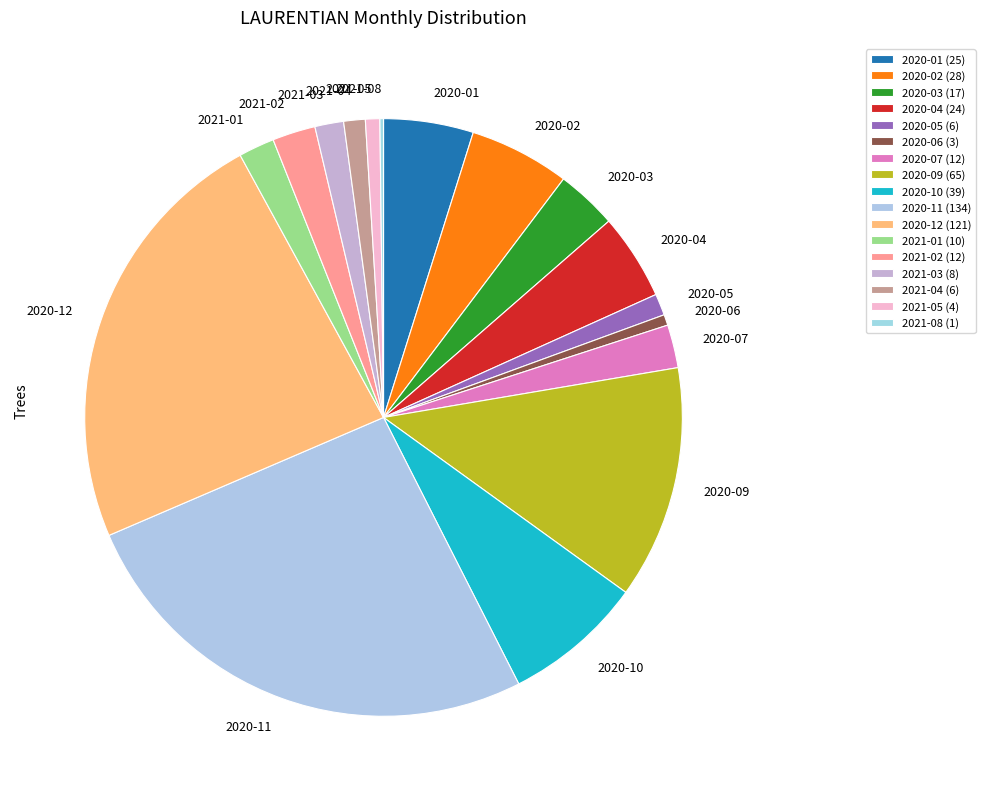

Is there a majority slice in this chart?

No